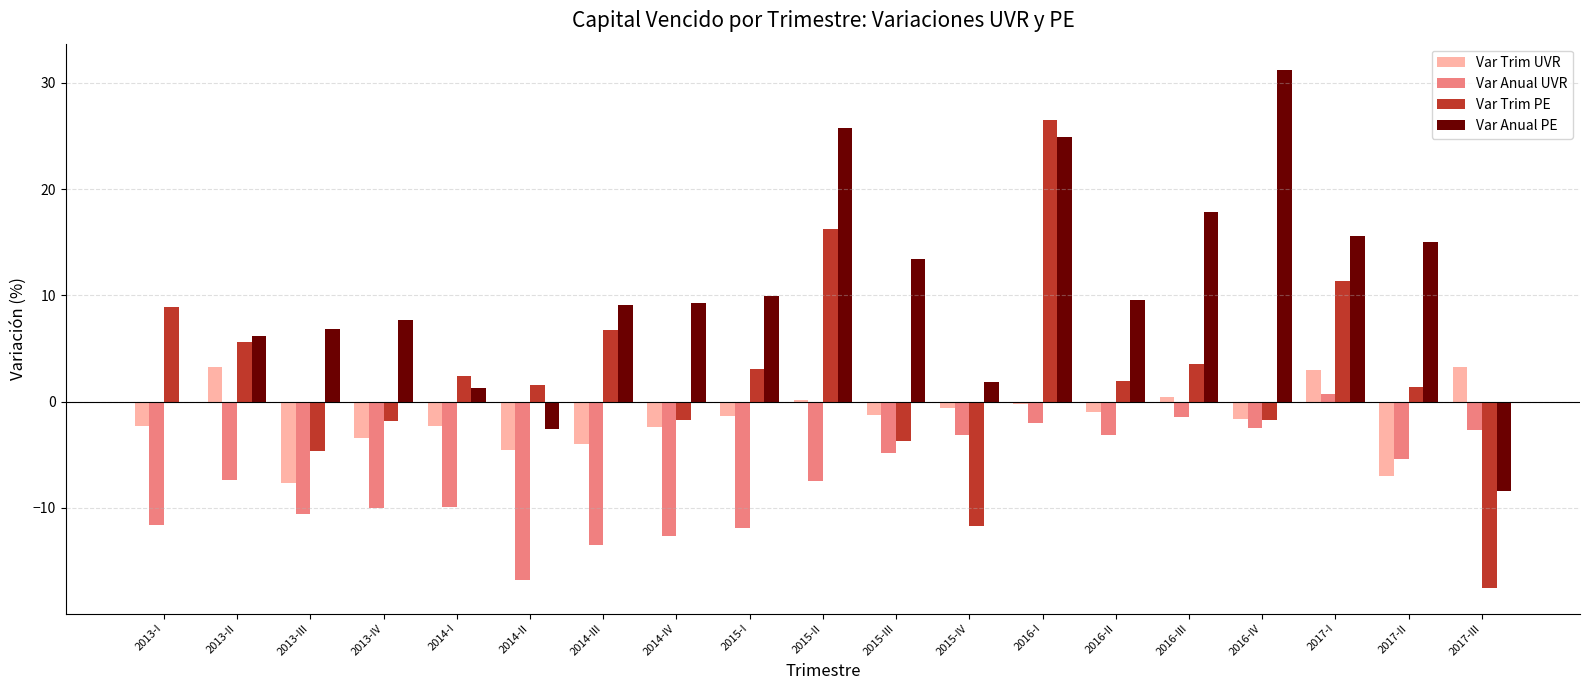

Which category has the highest value across all series?

2016-IV